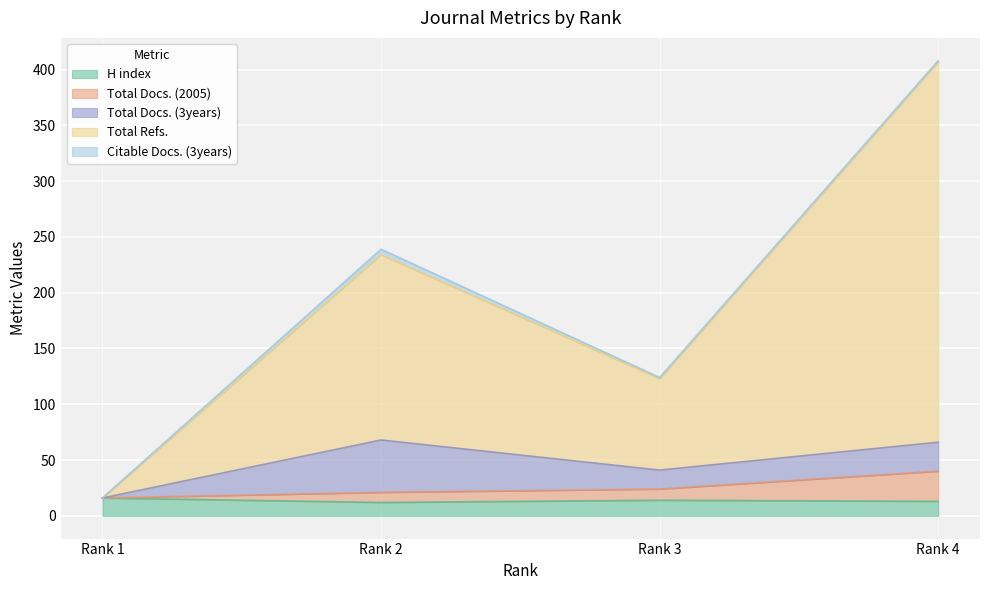

What is the highest value of the H index series?

16